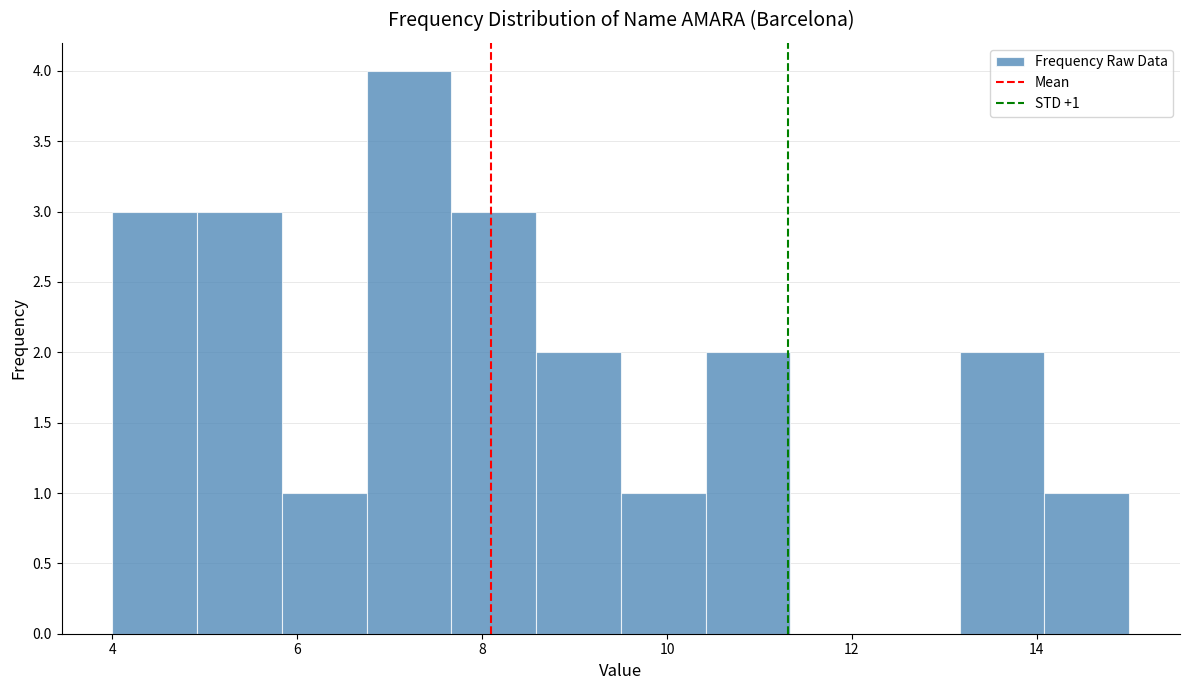

Over which range of the x-axis is the bar tallest?

6.8 to 7.6